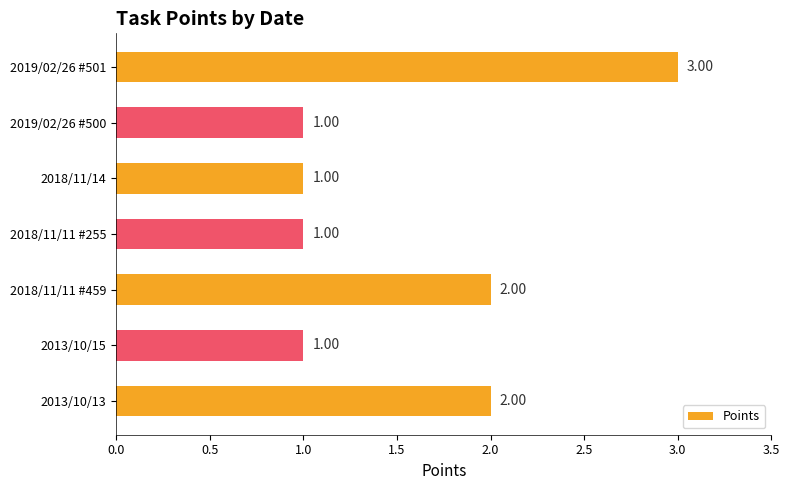

At which category does the chart reach its peak across all series?

2019/02/26 #501